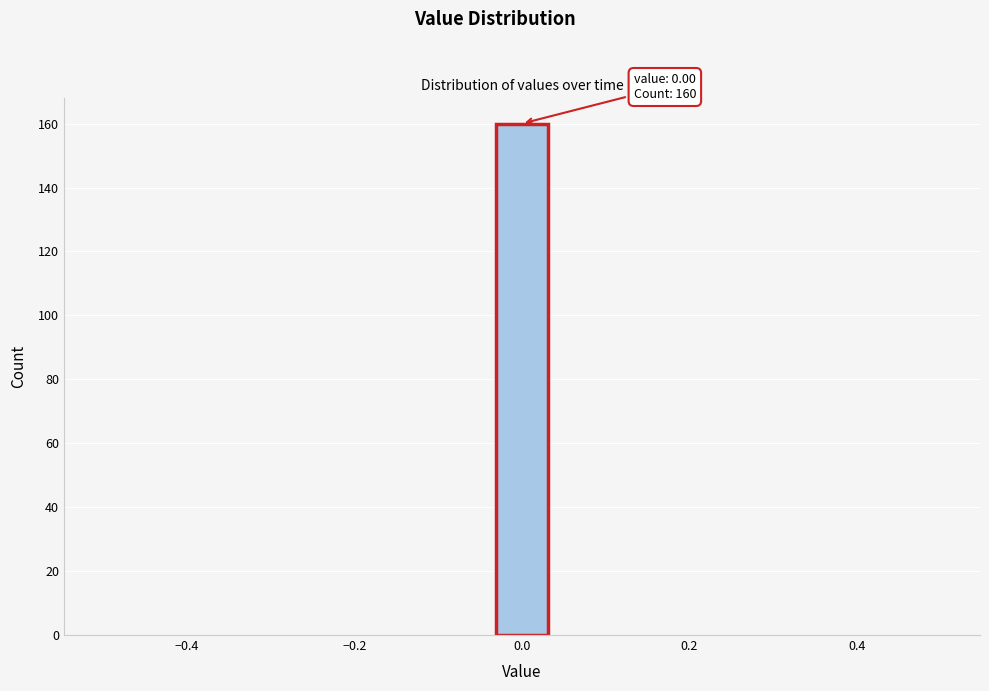

Read against the x-axis, roughly where is the centre of the tallest bar?

0.00